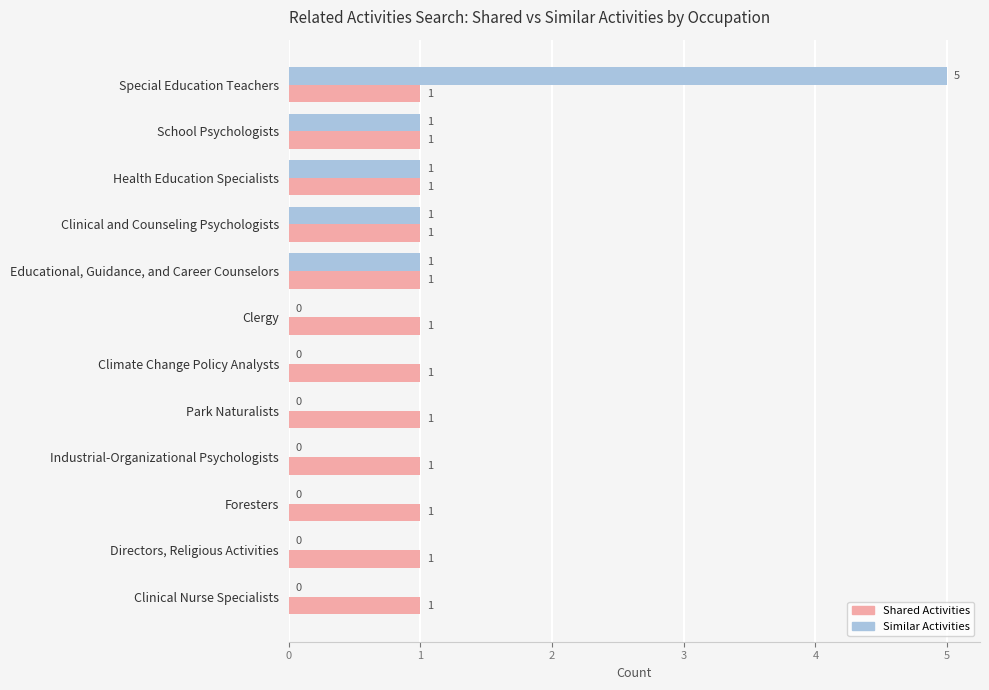

The Similar Activities series shows 1 at Special Education Teachers. True or false?

False